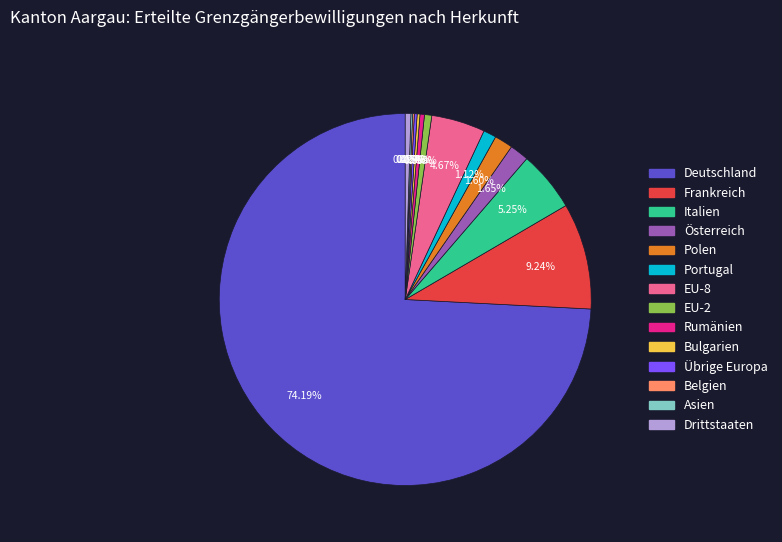

Which category has the biggest portion of the pie?

Deutschland